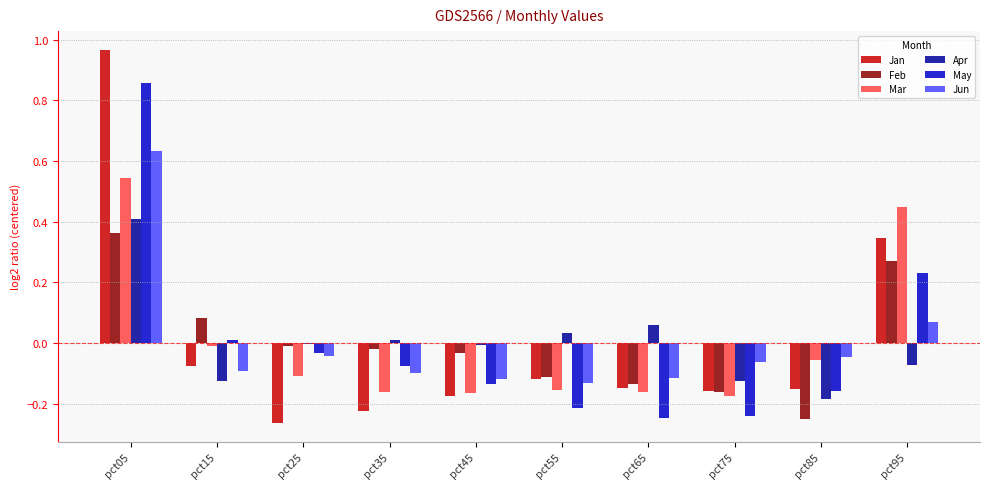

What are all the series names shown in the legend?

Jan, Feb, Mar, Apr, May, Jun